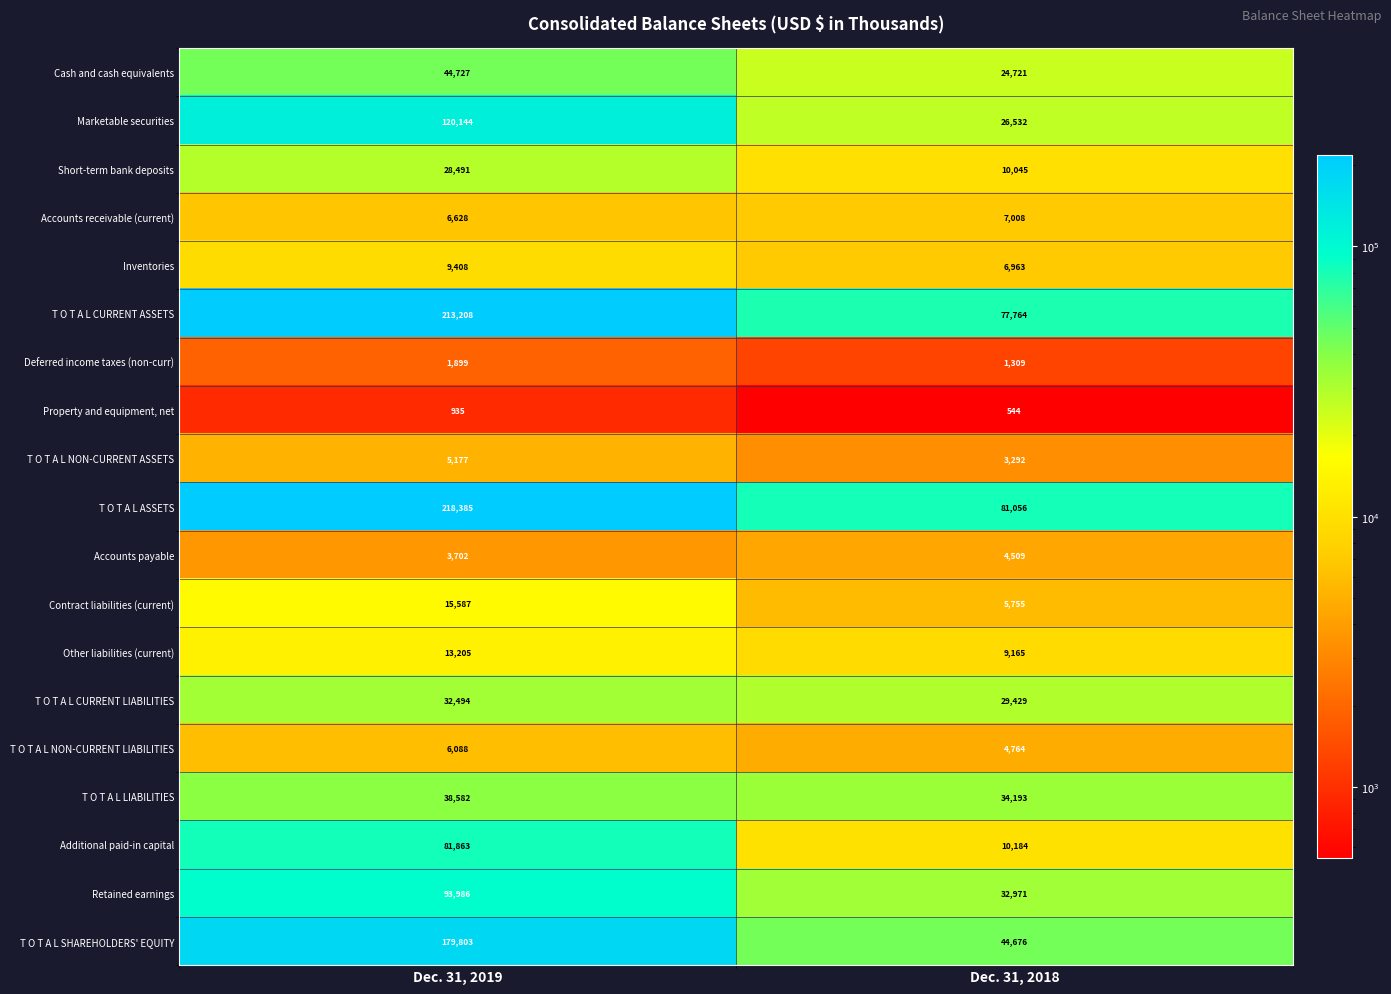

Where is Retained earnings nearest to the value 63478?

Dec. 31, 2018